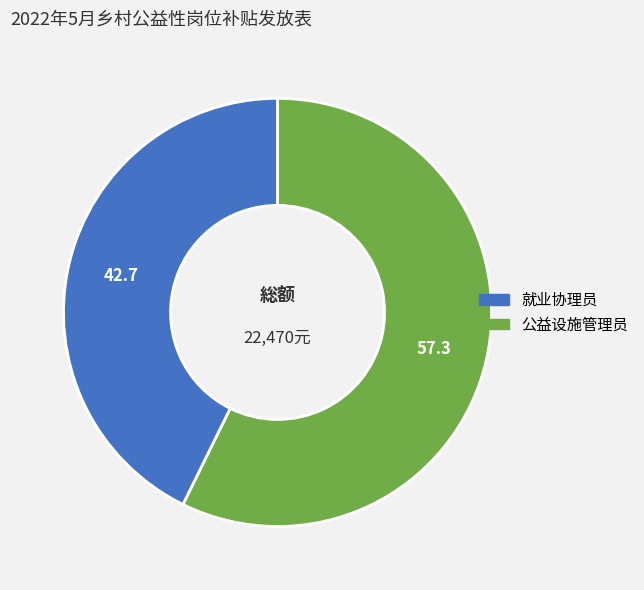

Which category has the smallest portion of the pie?

就业协理员